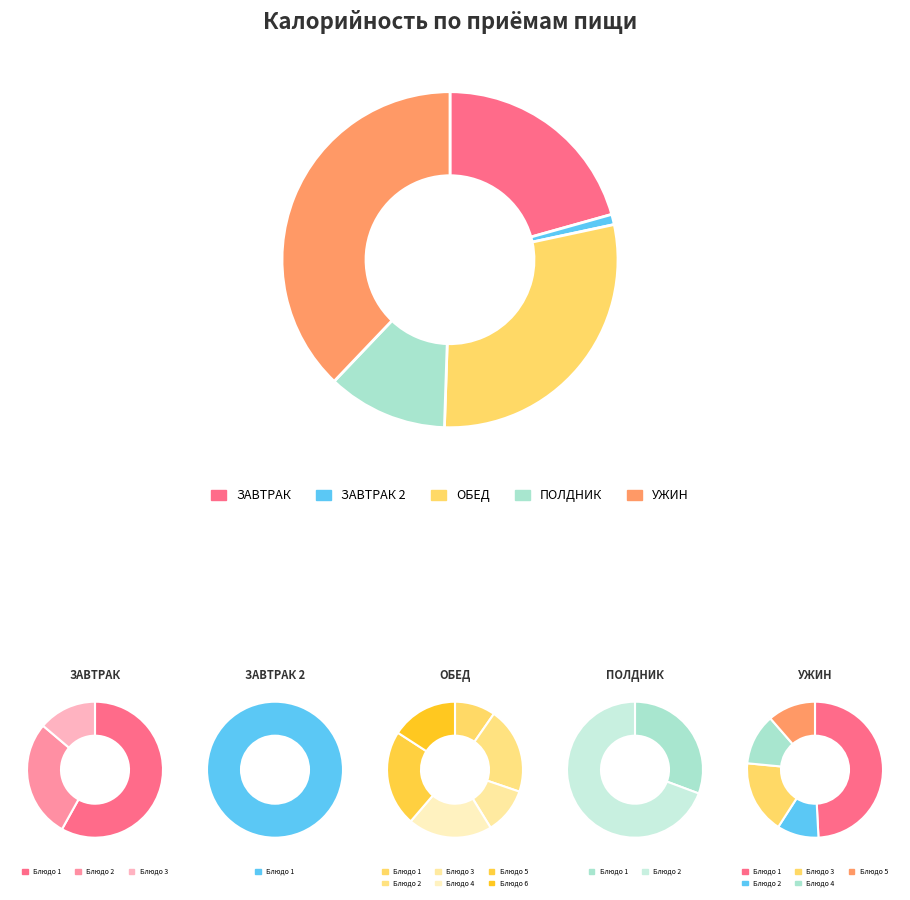

Is there a majority slice in this chart?

No